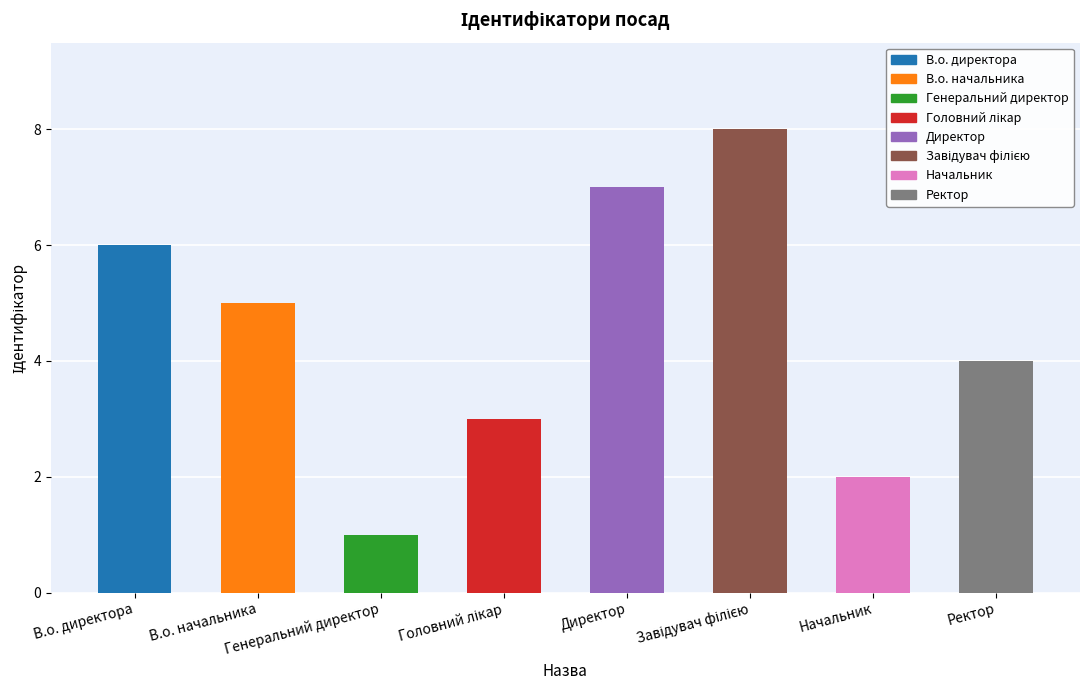

What is the label of the 6th bar from the right?

Генеральний директор